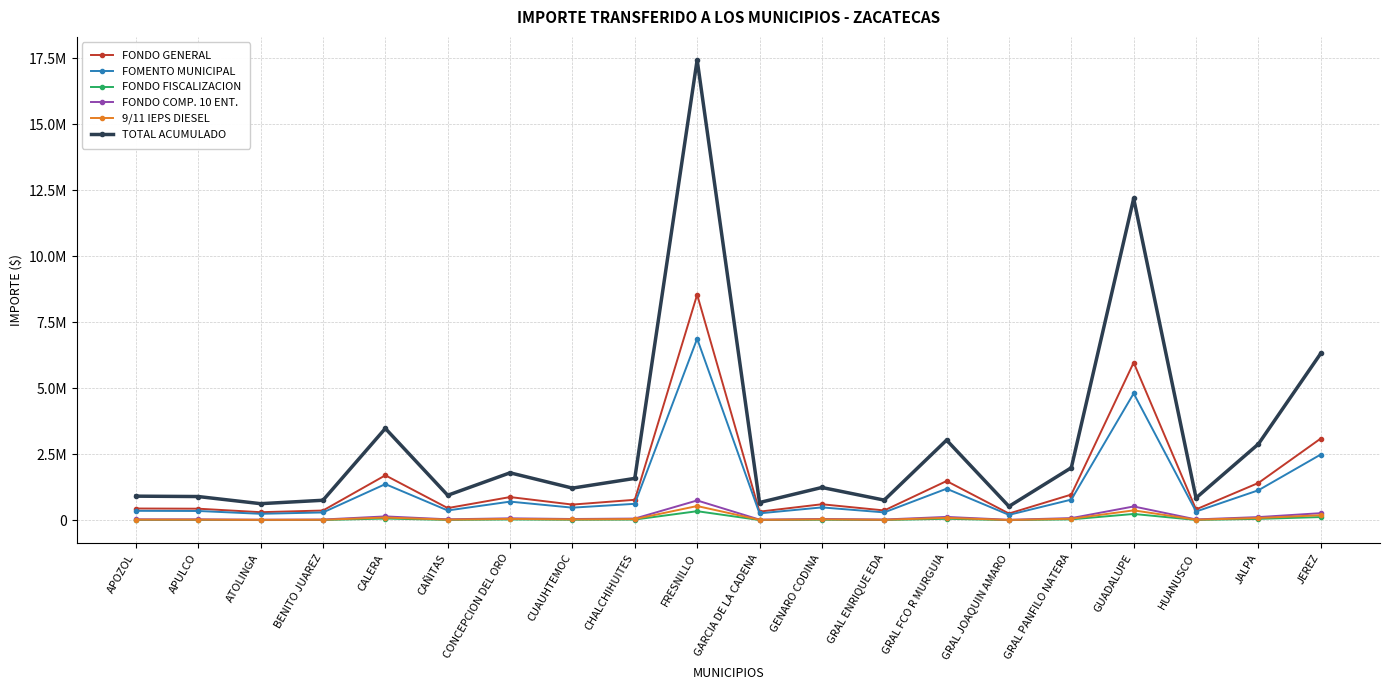

True or false: FONDO FISCALIZACION and TOTAL ACUMULADO cross at least once.

False